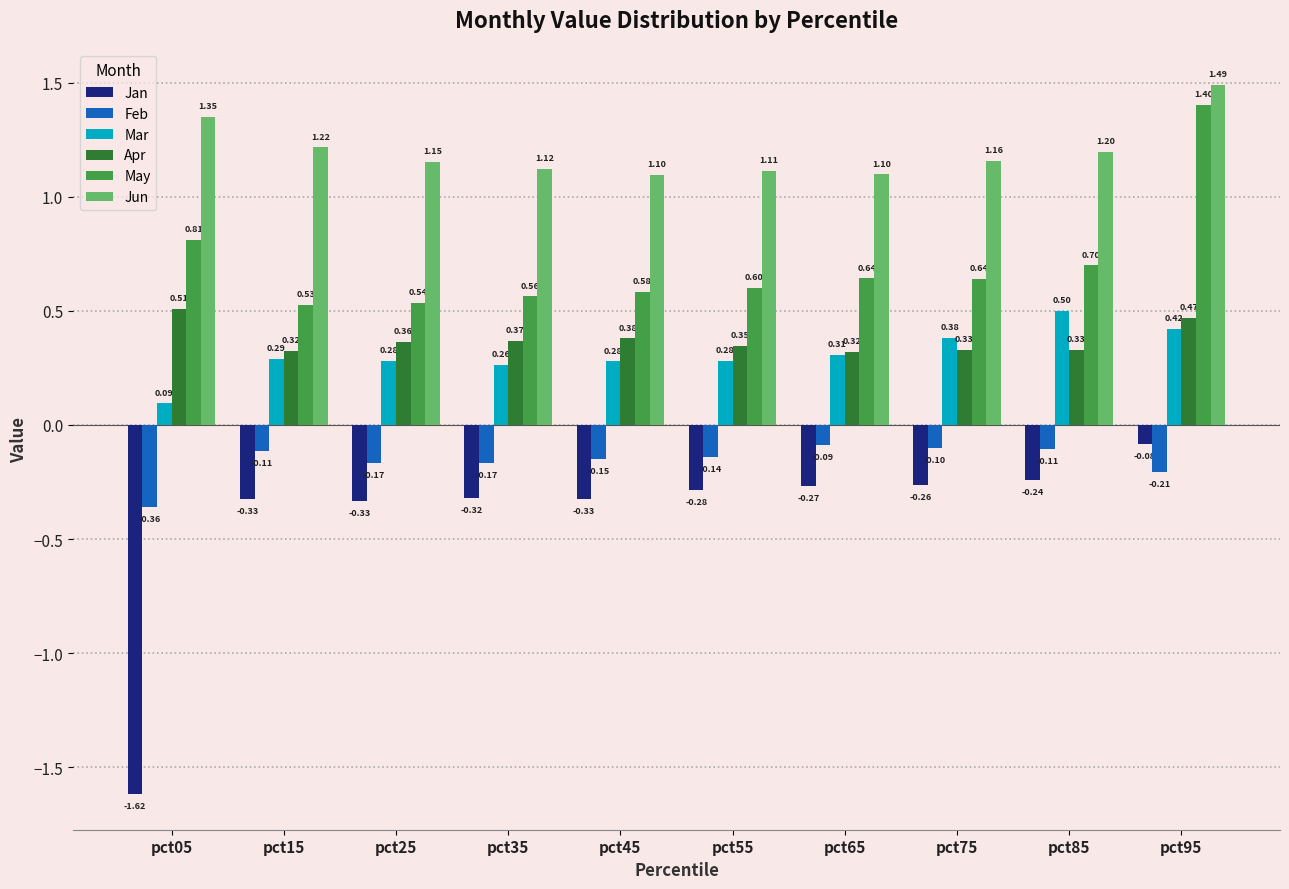

Rank the series at pct45 from highest to lowest value.

Jun, May, Apr, Mar, Feb, Jan